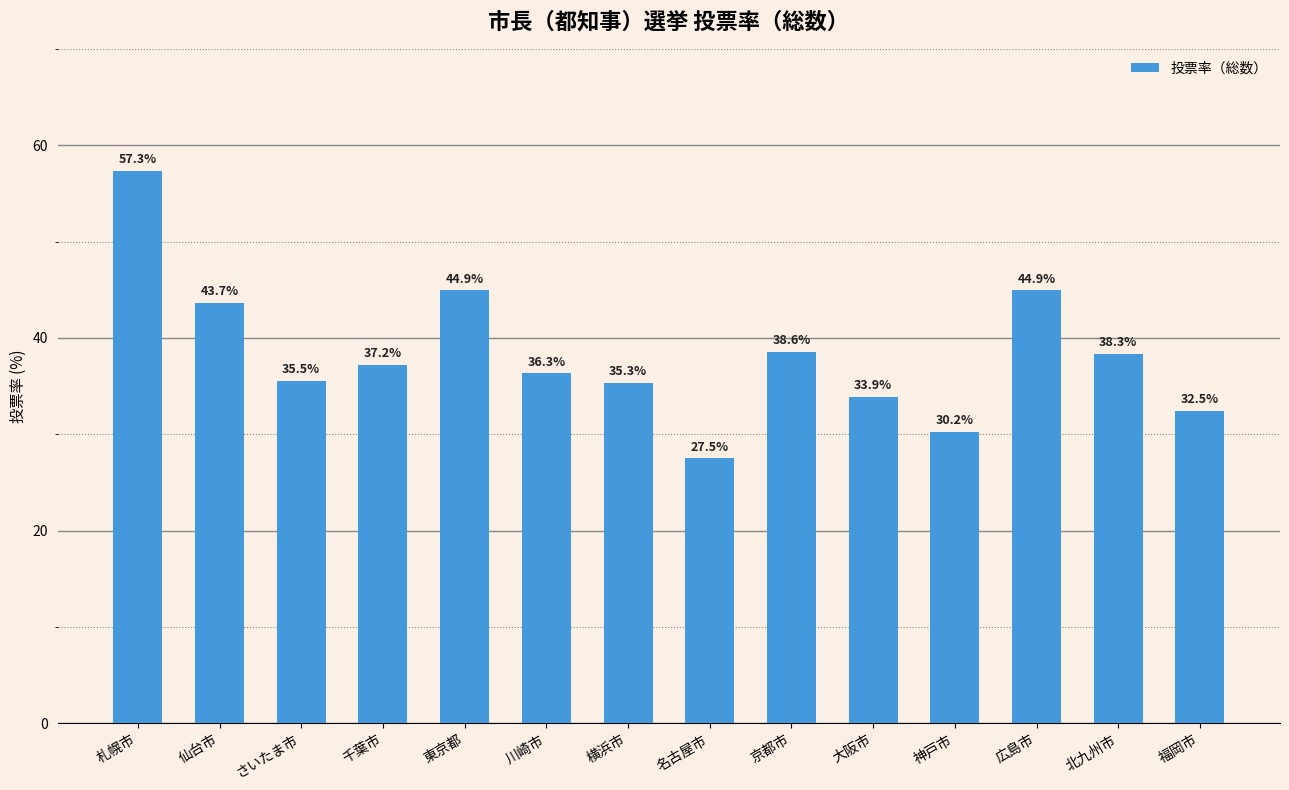

Reading left to right, transcribe all the data shown in this chart.

札幌市=57.3	仙台市=43.7	さいたま市=35.5	千葉市=37.2	東京都=44.9	川崎市=36.3	横浜市=35.3	名古屋市=27.5	京都市=38.6	大阪市=33.9	神戸市=30.2	広島市=44.9	北九州市=38.3	福岡市=32.5